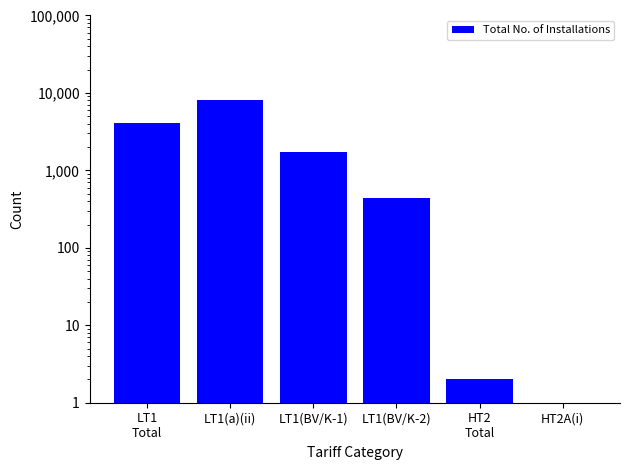

What is the average value?

2377